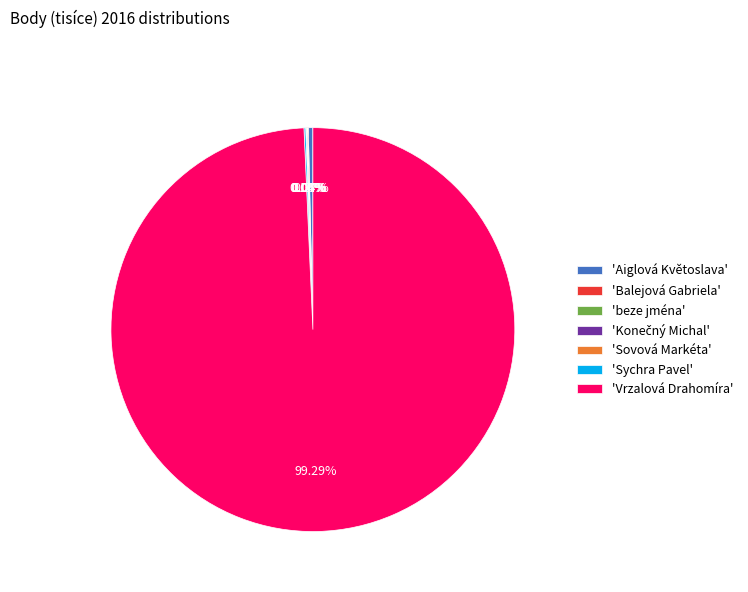

Which slice is the largest?

'Vrzalová Drahomíra'